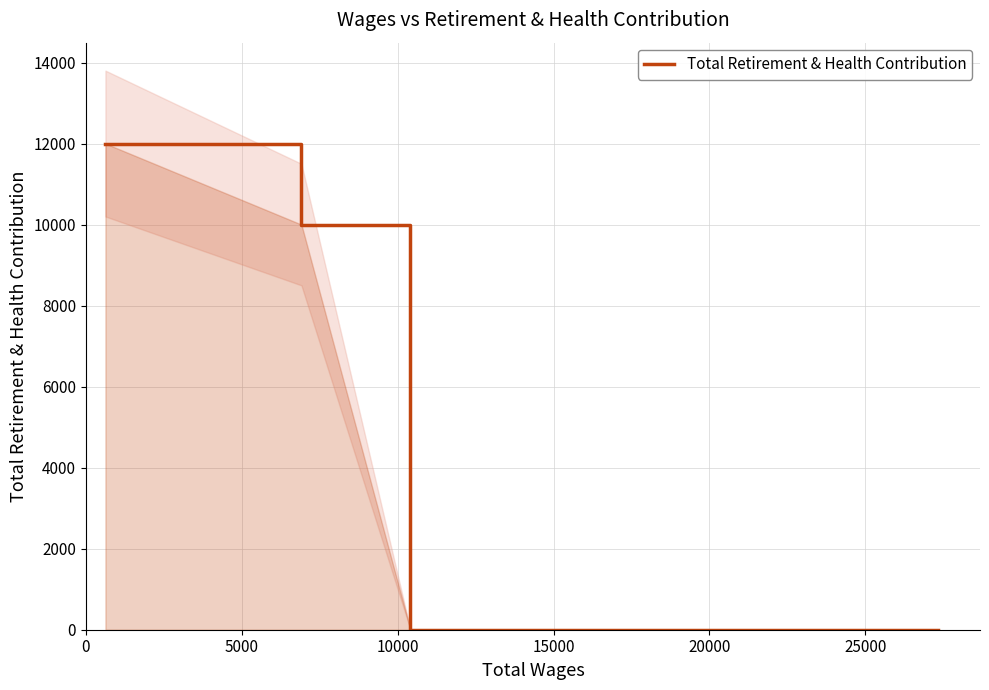

How many lines are shown in the chart?

1